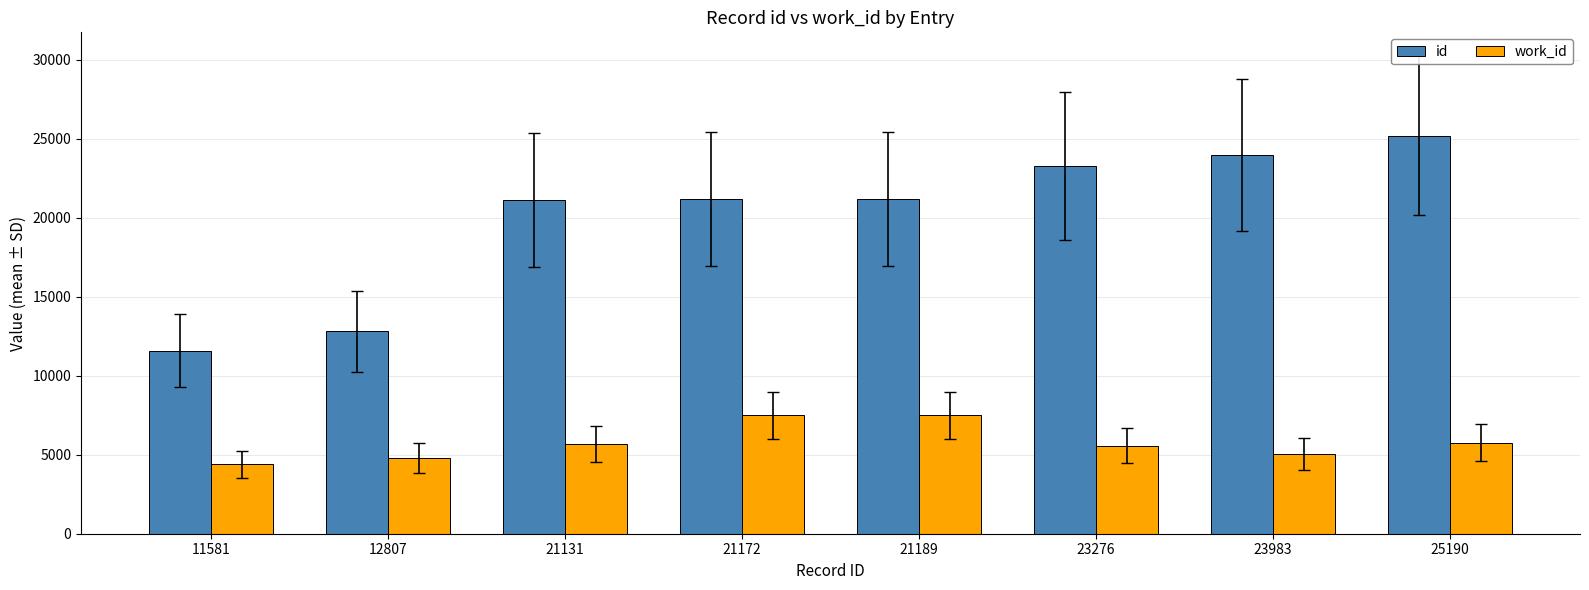

The value of work_id at 21131 is 5657. True or false?

True